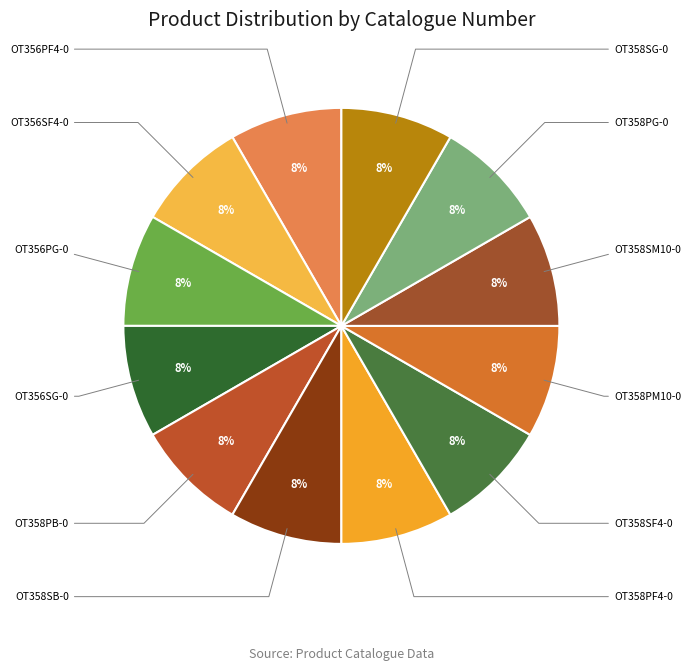

What is the smallest slice in the pie chart?

OT356PG-0